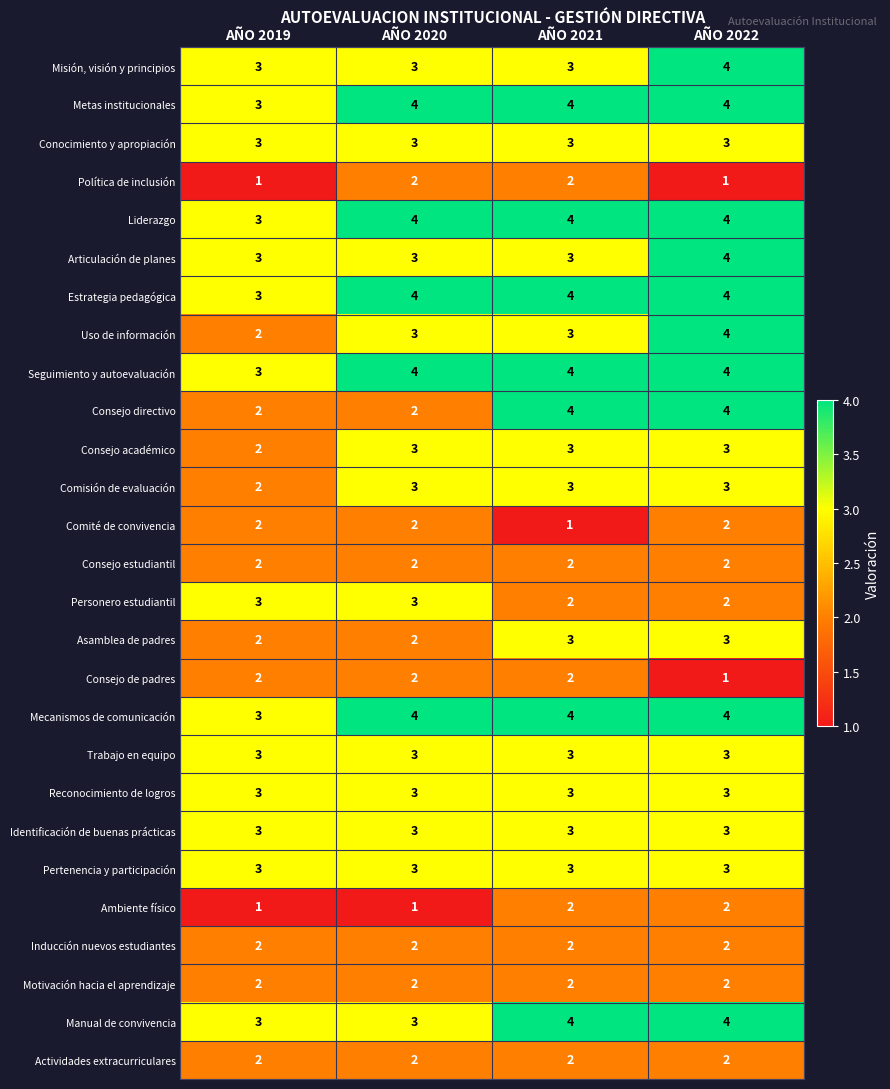

Count the number of categories in the chart.

4